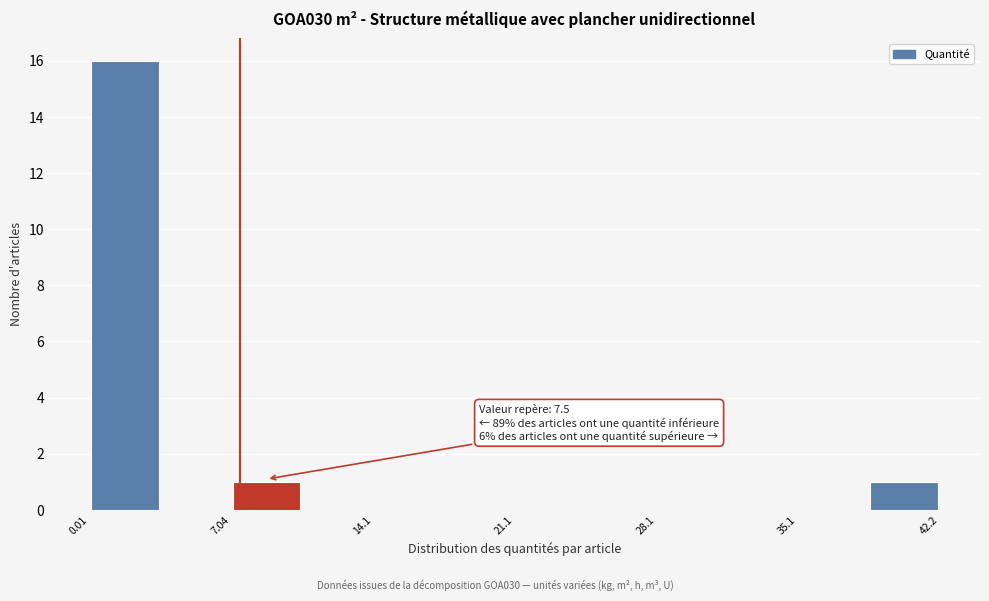

Around what value on the x-axis is the tallest bar? Give the approximate position of its centre, as read against the axis.

2